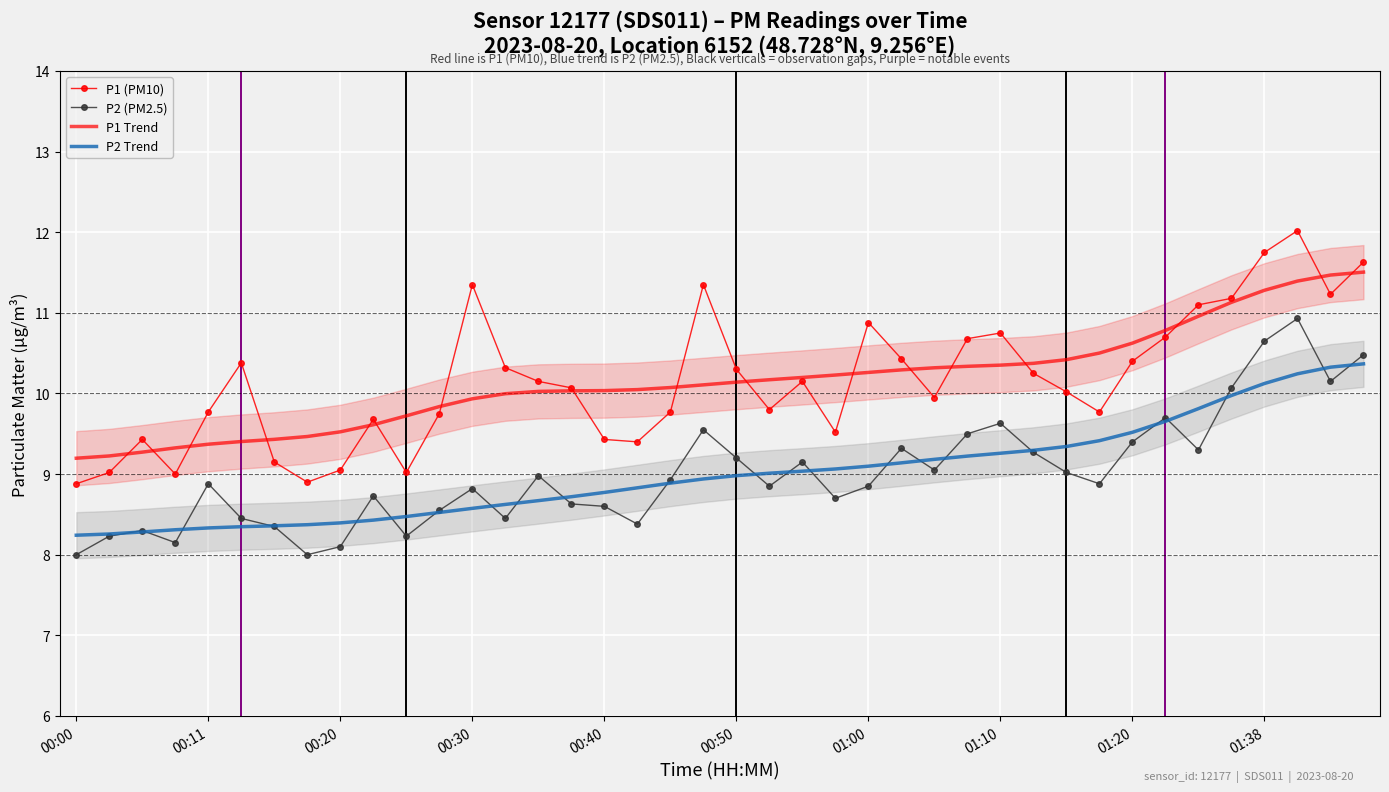

True or false: P2 Trend and P1 (PM10) intersect in this chart.

False